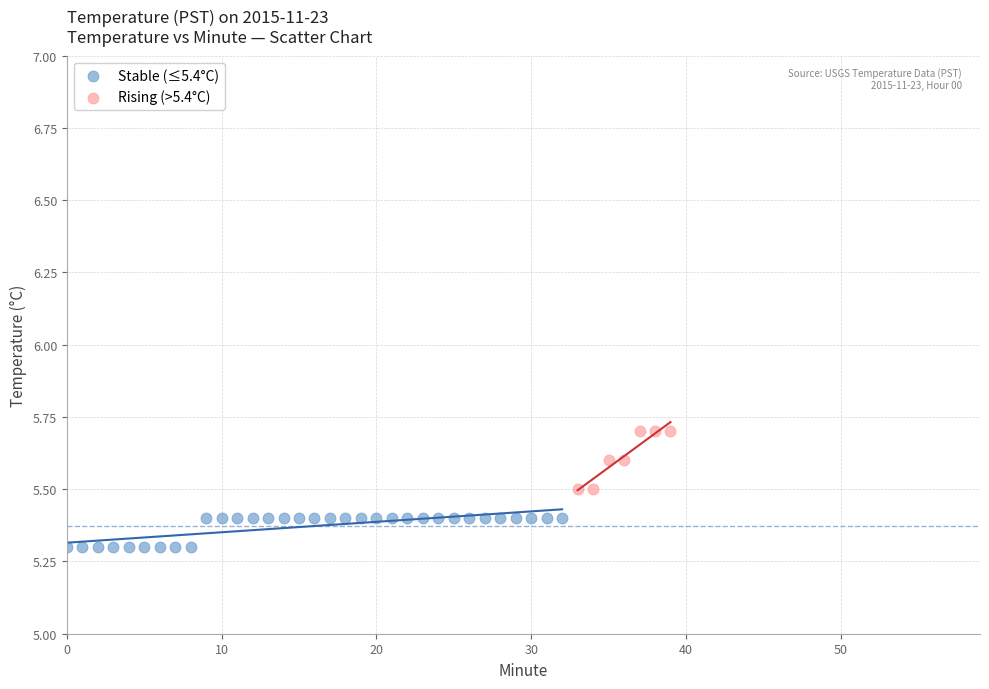

Which series contains the highest Y value?

Rising (>5.4°C)